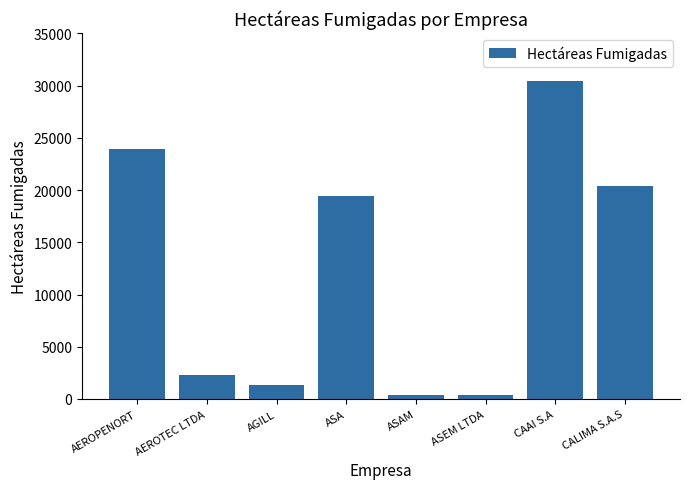

What is the sum of the values at AEROPENORT and ASA?

43388